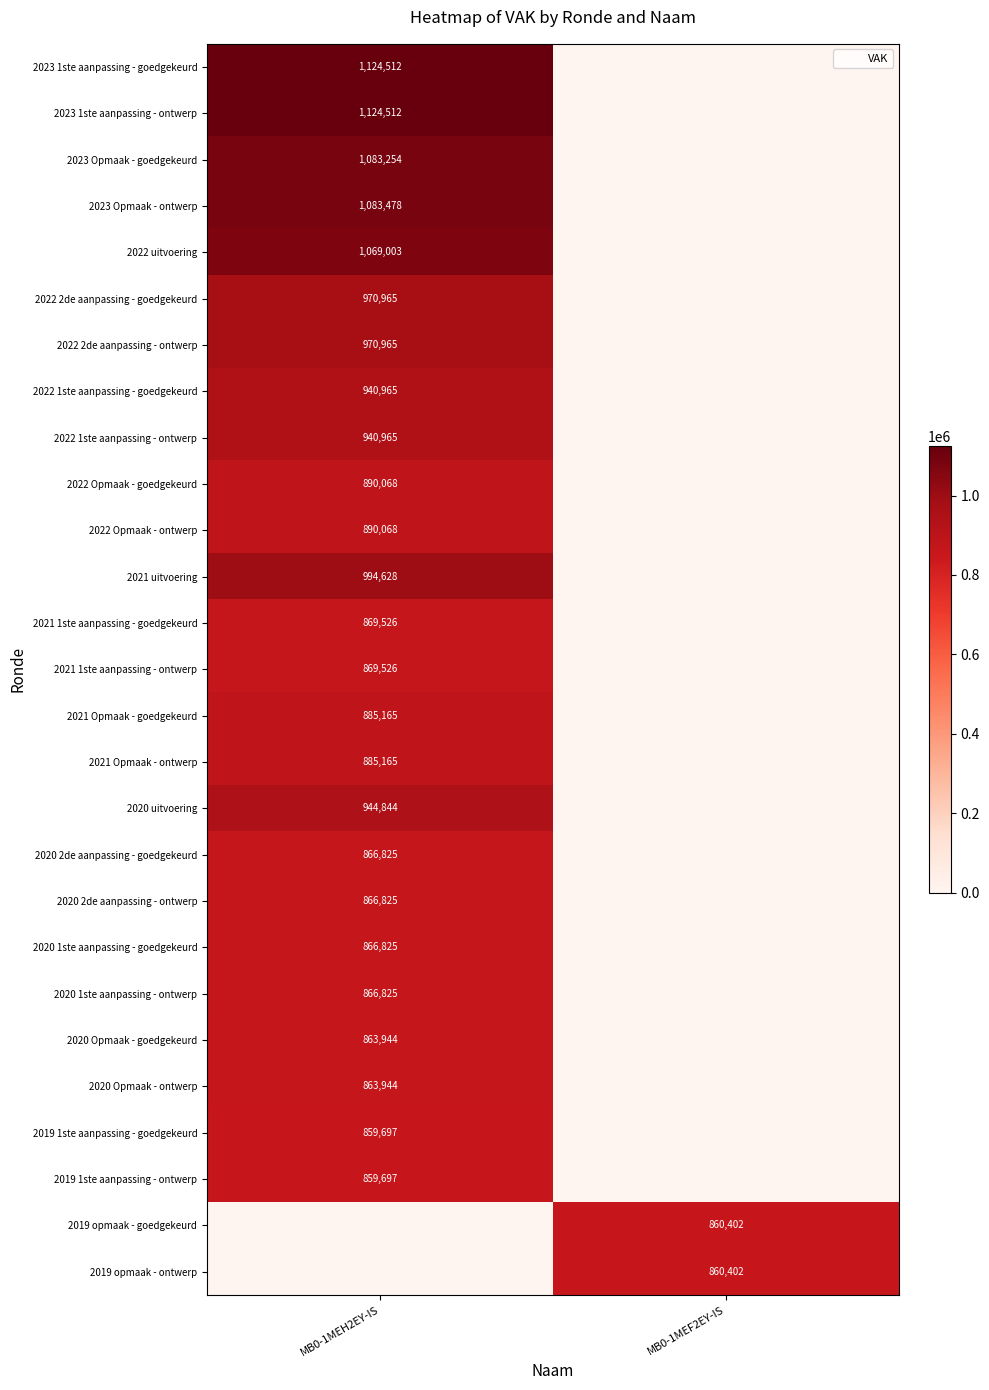

What is the sum of the 2021 Opmaak - ontwerp values at MB0-1MEF2EY-IS and MB0-1MEH2EY-IS?

885165